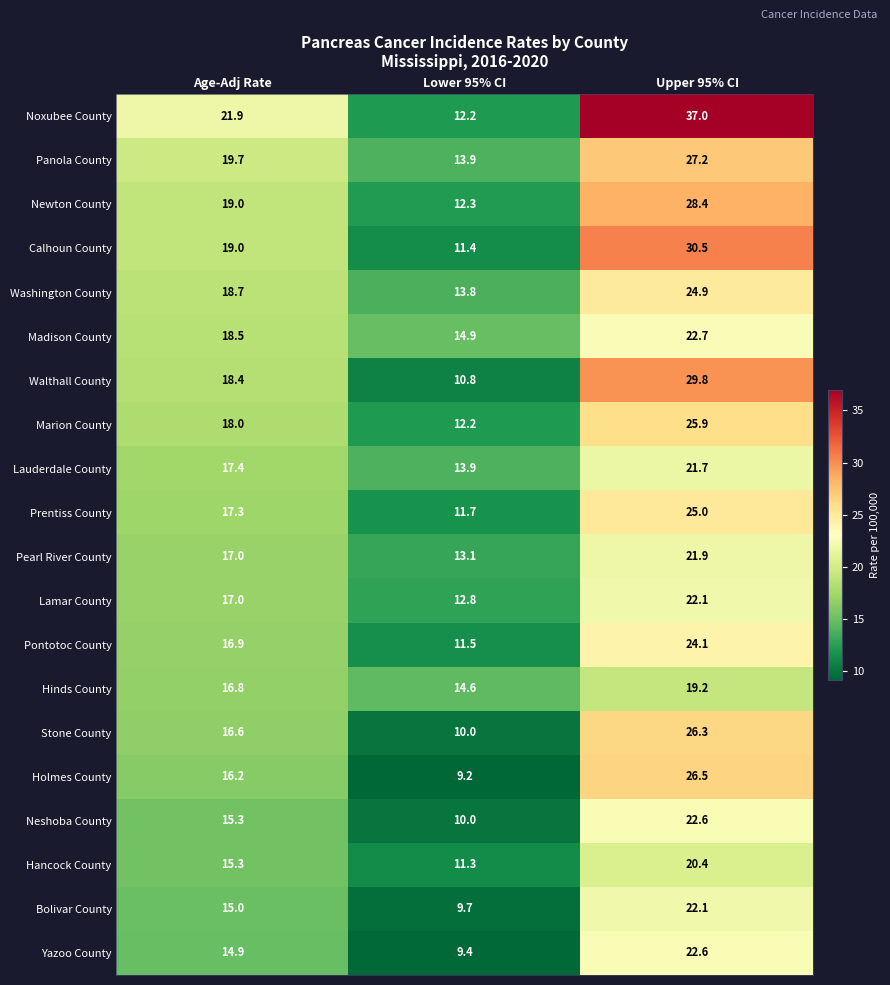

Is the value of Calhoun County at Age-Adj Rate greater than the value of Hancock County at Upper 95% CI?

No